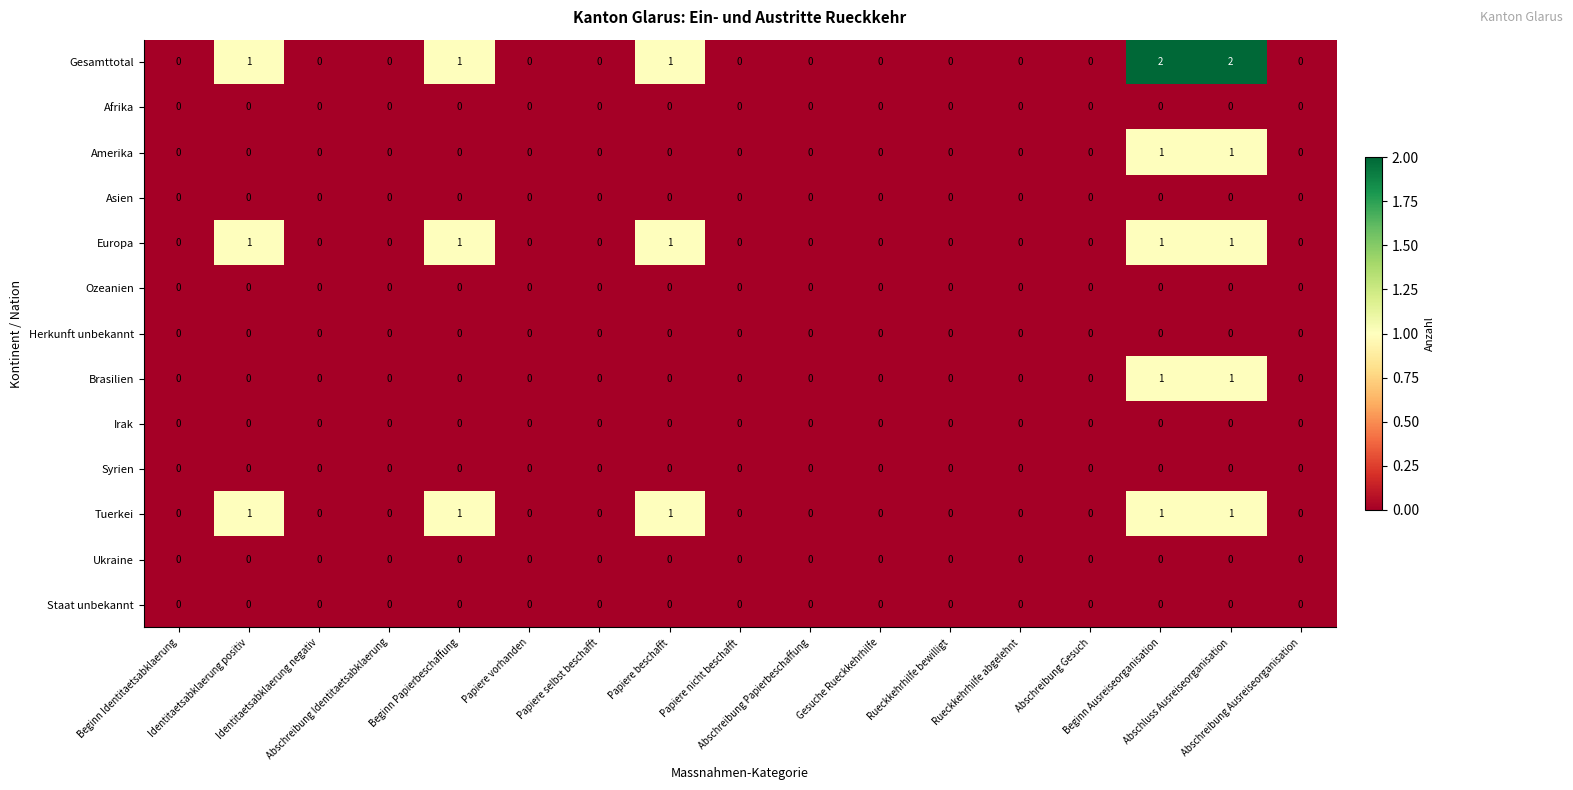

Which series has the largest total across all categories?

Gesamttotal